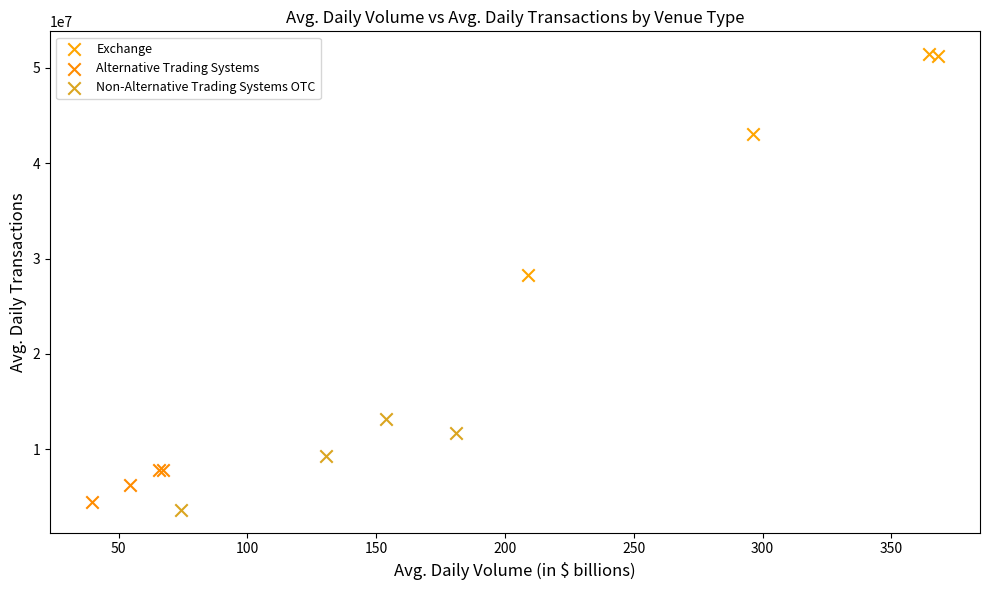

Which series reaches the minimum Y coordinate?

Non-Alternative Trading Systems OTC